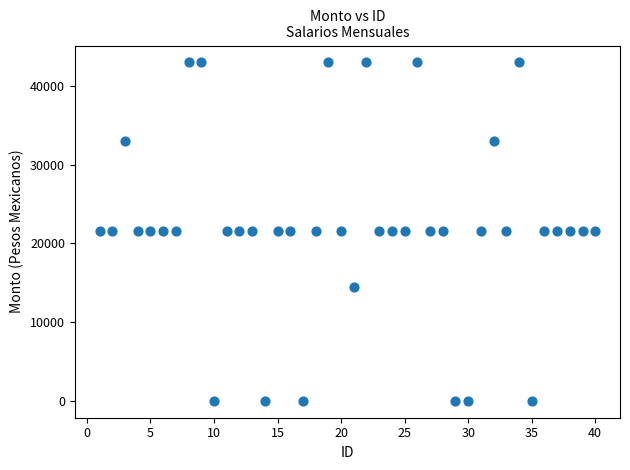

What is the range of X values (max minus min)?

39.0